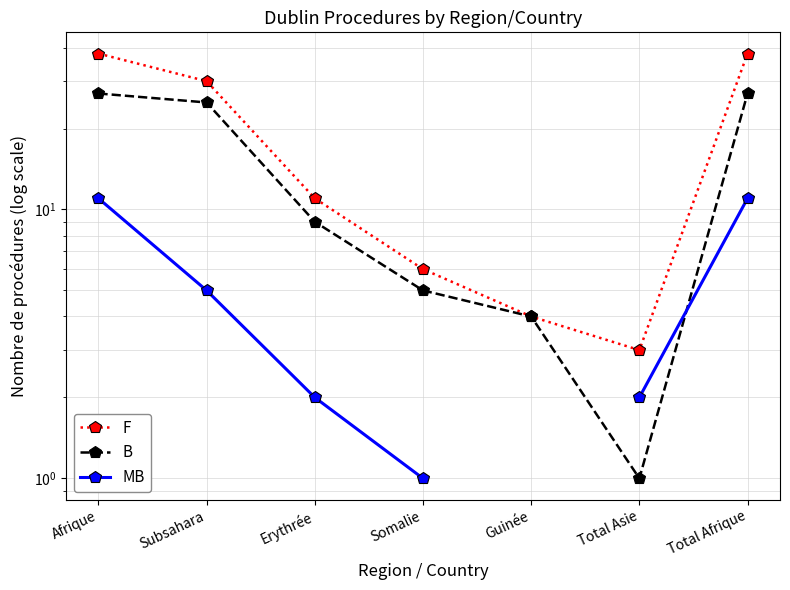

At which label does MB reach its minimum?

Somalie